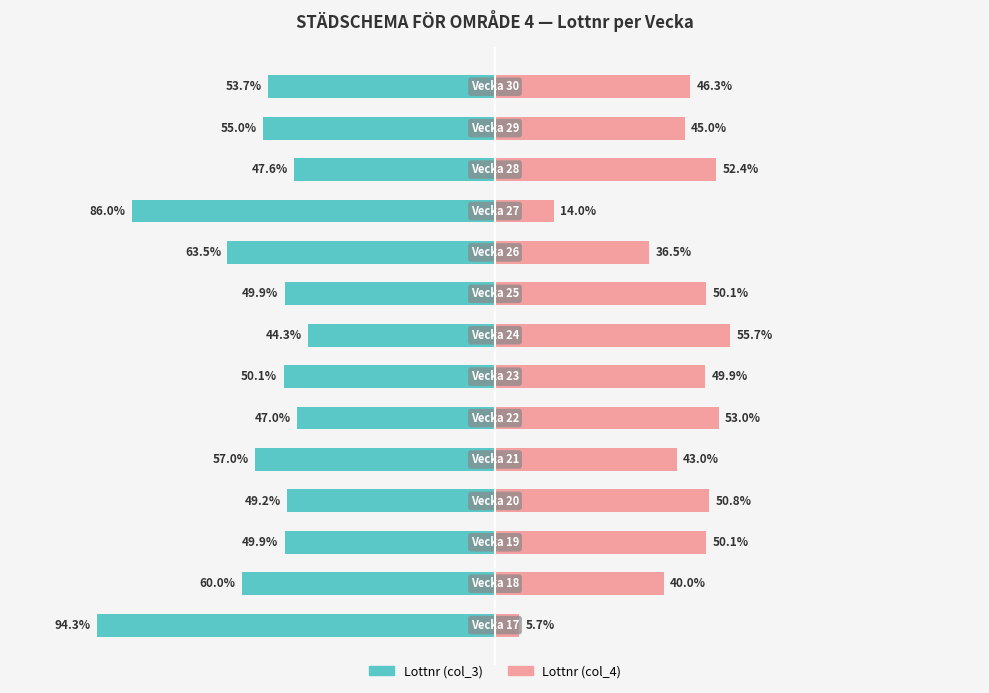

Reading left to right, list all the values displayed in this chart.

Lottnr (col_3): -94.3	-60.0	-49.9	-49.2	-57.0	-47.0	-50.1	-44.3	-49.9	-63.5	-86.0	-47.6	-55.0	-53.7
Lottnr (col_4): 5.7	40.0	50.1	50.8	43.0	53.0	49.9	55.7	50.1	36.5	14.0	52.4	45.0	46.3